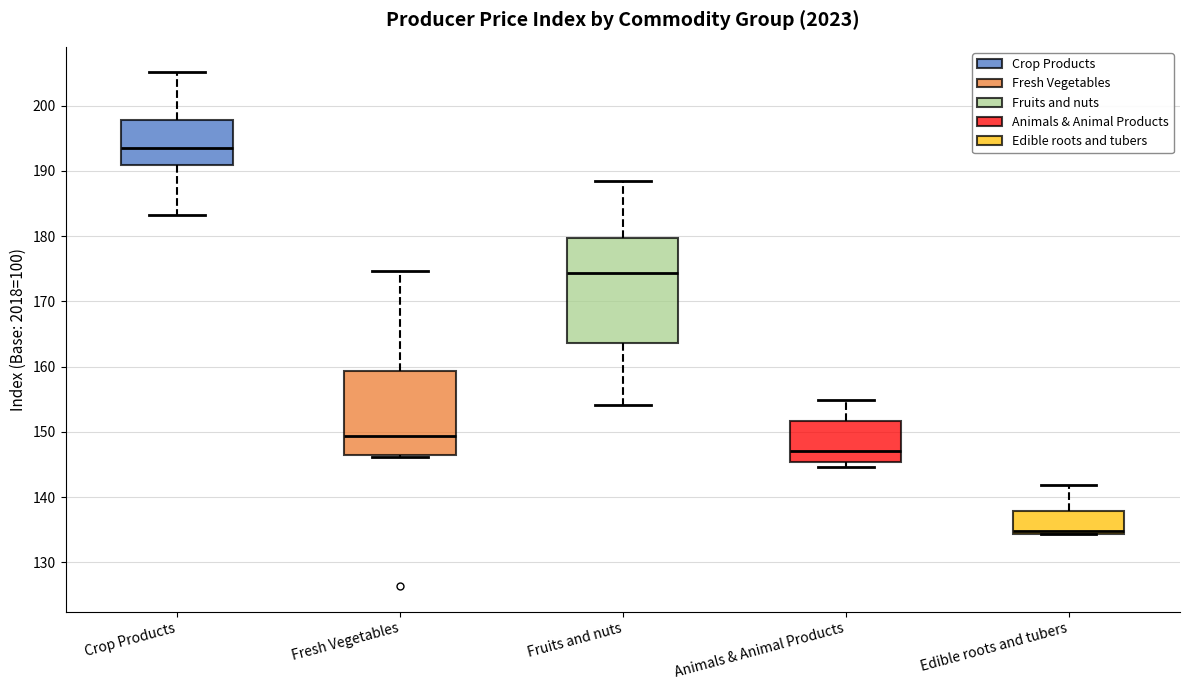

Which box has the highest median line?

Crop Products